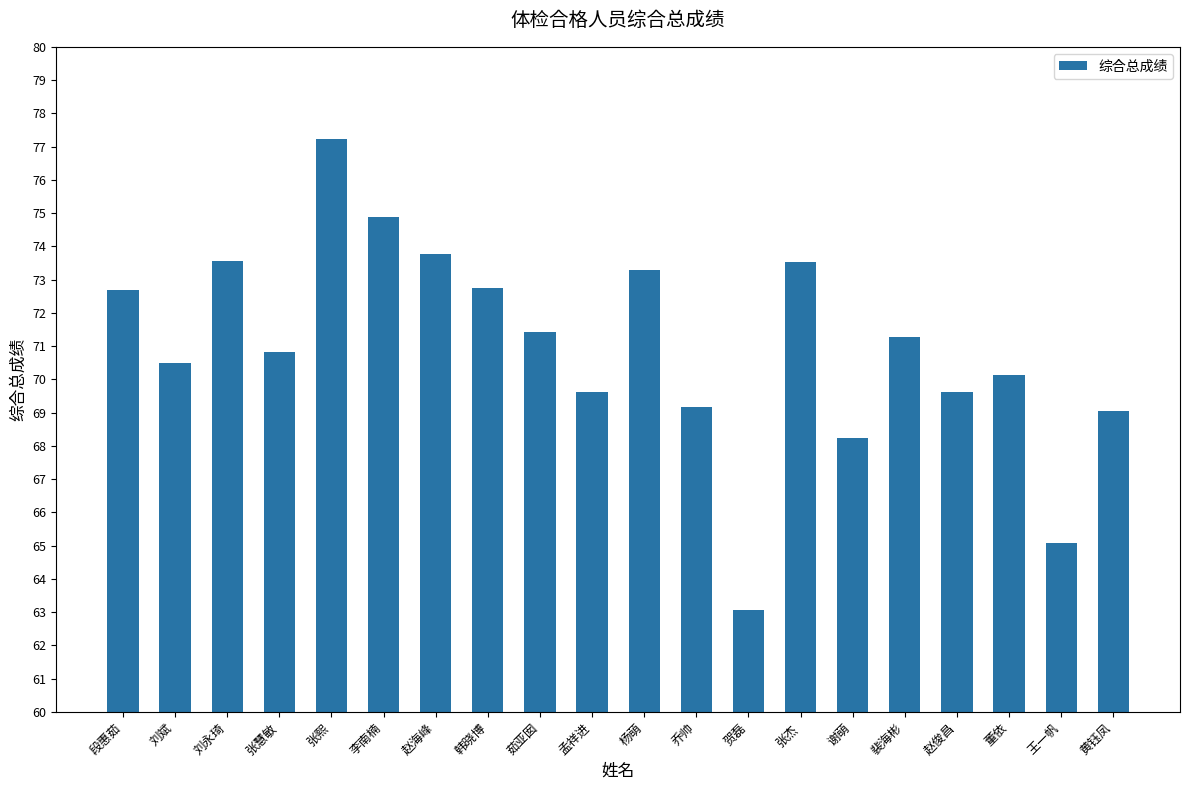

What is the difference between the second highest and minimum values?

11.8